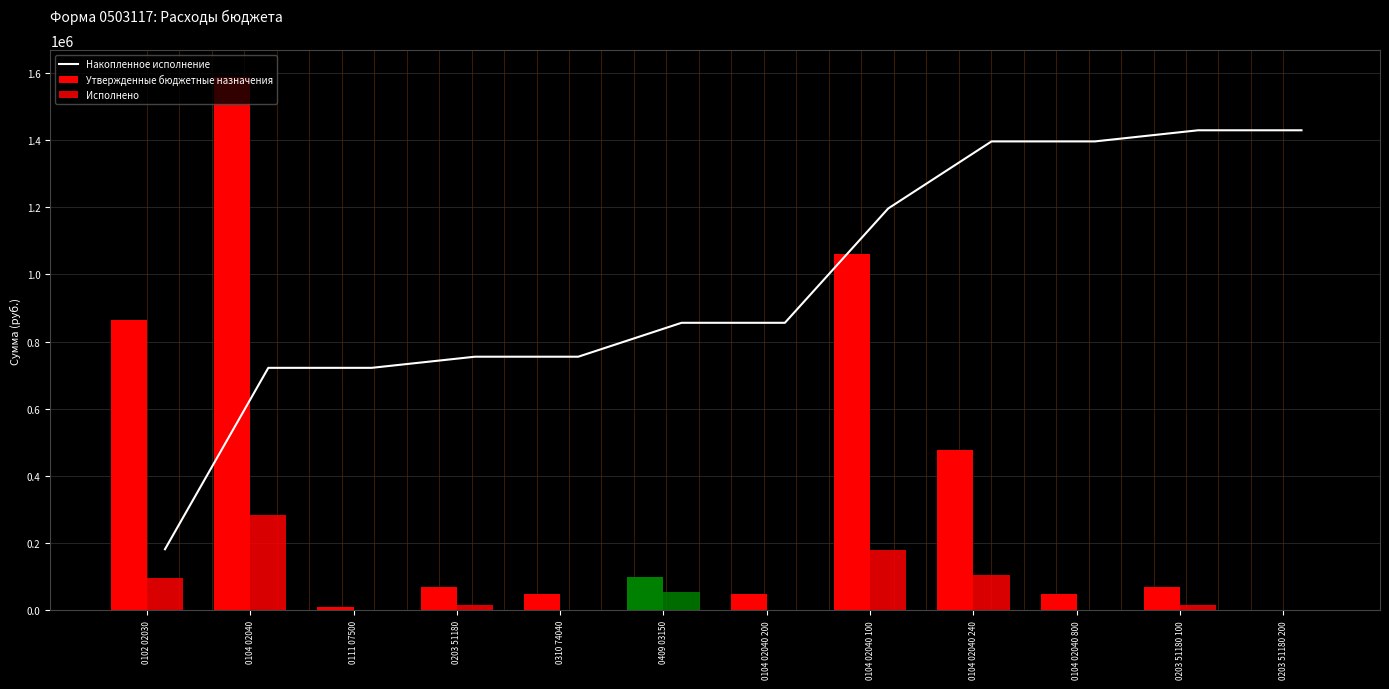

What is the sum of all values?

11695696.2